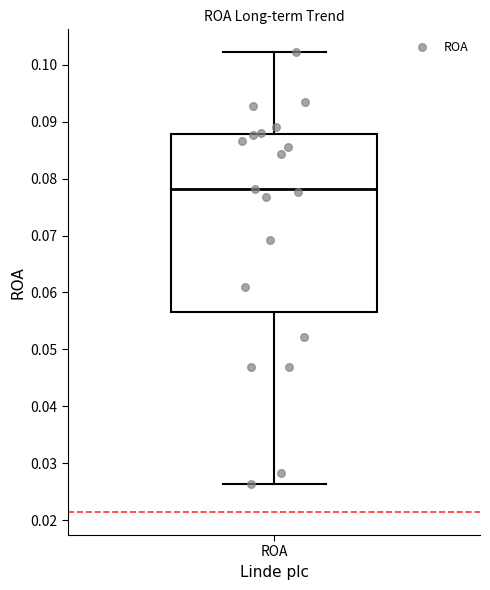

Read this box plot against the y-axis: the position of the median line, the range covered by the box, and the ends of both whiskers. The values are not printed on the chart, so give them approximately, as read against the axis.

median 0.078, box 0.057 to 0.088, whiskers 0.026 to 0.102